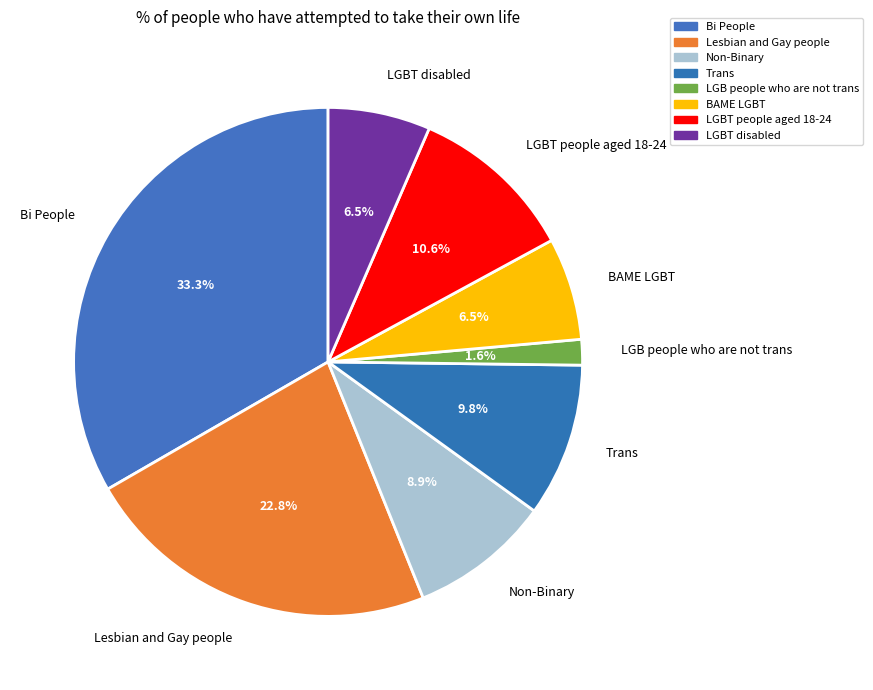

What percentage is the Trans slice, to the nearest percent?

10%